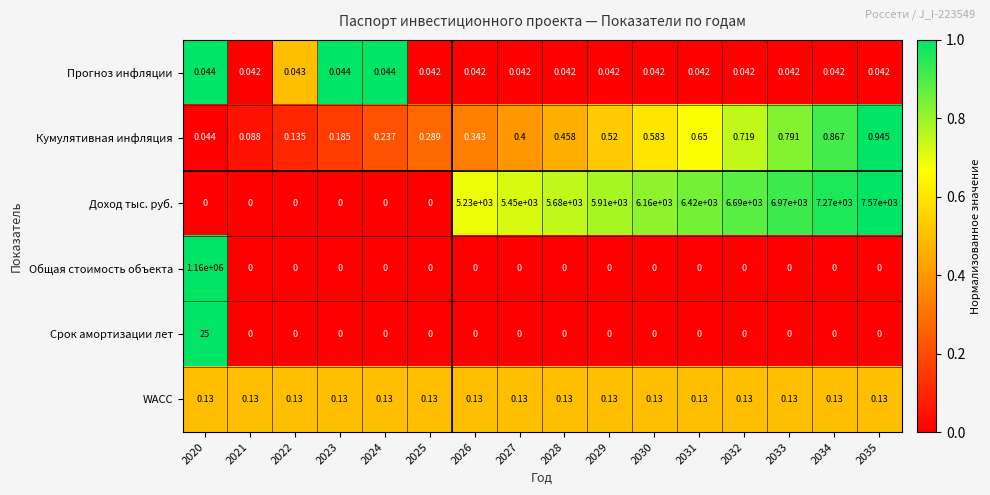

At which category is the sum across all series the highest?

2020